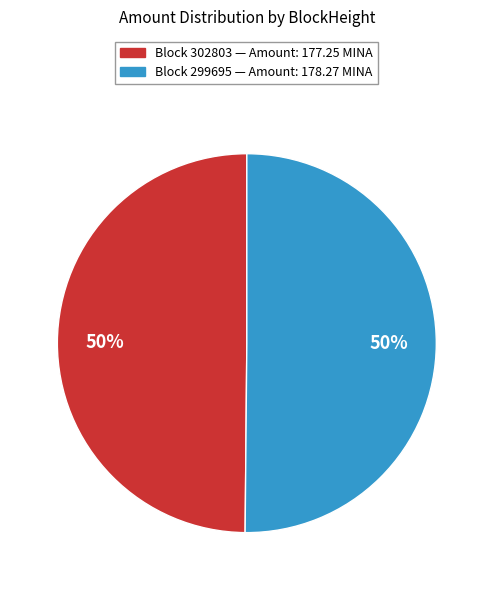

How many segments does this pie chart have?

2